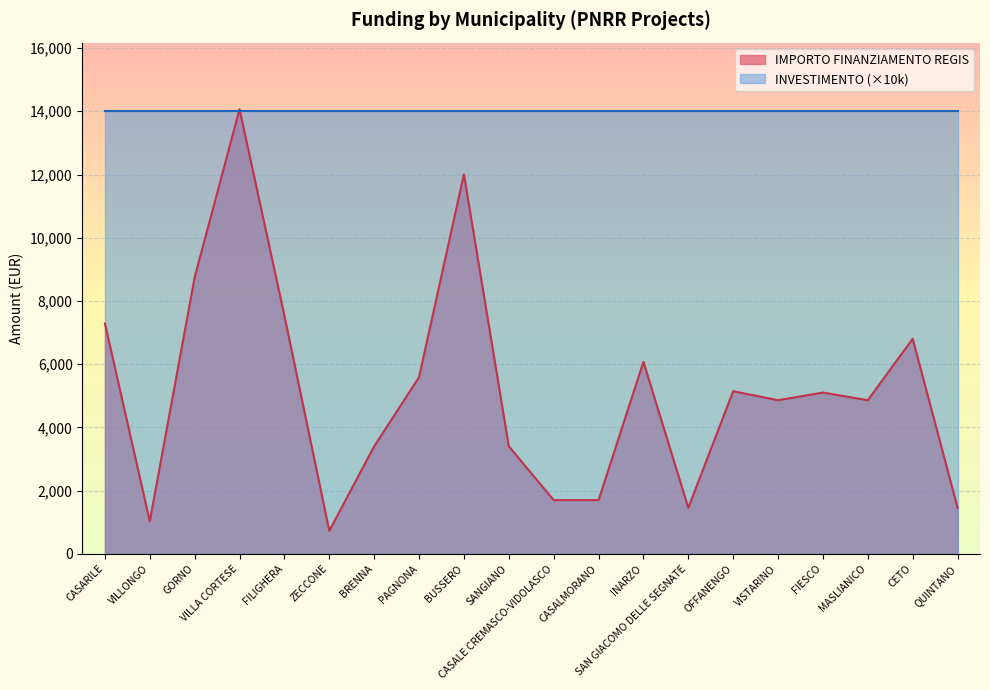

Which category has the lowest value across all series?

ZECCONE